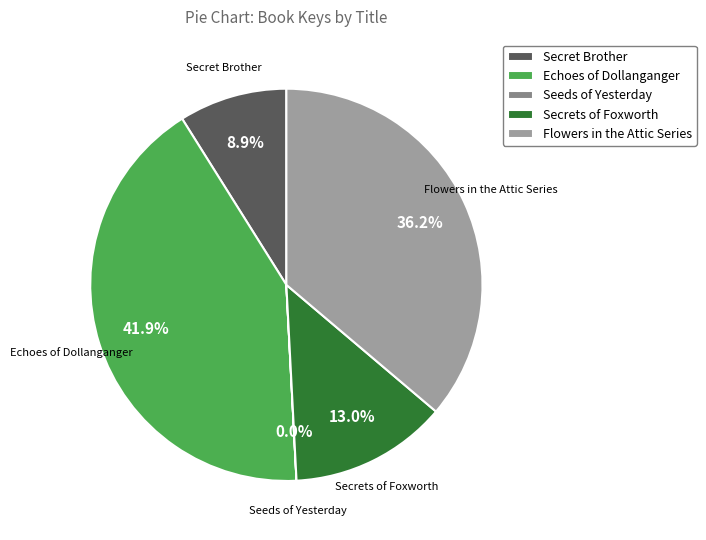

Which category has the biggest portion of the pie?

Echoes of Dollanganger